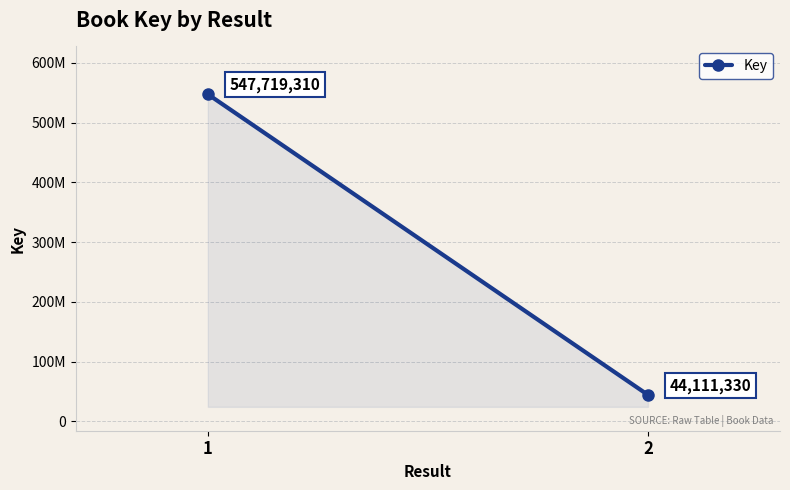

Is it true that the value at 2 is 13015059?

False